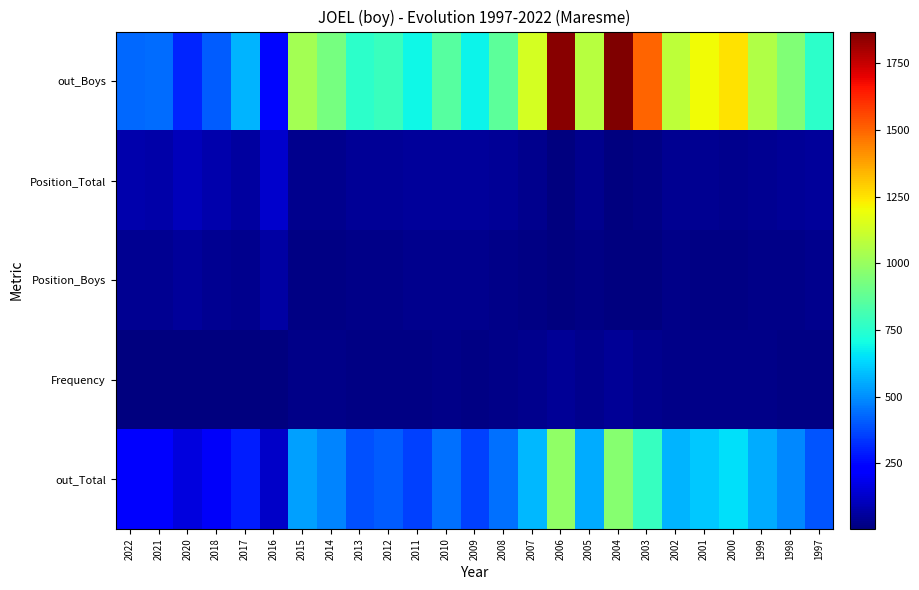

Reading left to right, transcribe all the data shown in this chart.

out_Boys: 2022=431	2021=438	2020=308	2018=406	2017=571	2016=247	2015=1025	2014=925	2013=757	2012=787	2011=690	2010=855	2009=687	2008=866	2007=1134	2006=1852	2005=1069	2004=1869	2003=1498	2002=1085	2001=1203	2000=1255	1999=1054	1998=946	1997=755
Position_Total: 2022=79	2021=75	2020=103	2018=85	2017=60	2016=135	2015=32	2014=34	2013=46	2012=44	2011=55	2010=50	2009=53	2008=45	2007=30	2006=9	2005=33	2004=12	2003=19	2002=37	2001=35	2000=32	1999=36	1998=42	1997=54
Position_Boys: 2022=37	2021=36	2020=54	2018=41	2017=32	2016=70	2015=17	2014=17	2013=24	2012=25	2011=30	2010=28	2009=32	2008=23	2007=14	2006=5	2005=19	2004=6	2003=10	2002=20	2001=18	2000=18	1999=20	1998=23	1997=30
Frequency: 2022=7	2021=7	2020=5	2018=7	2017=11	2016=5	2015=21	2014=20	2013=16	2012=18	2011=17	2010=22	2009=18	2008=23	2007=28	2006=48	2005=27	2004=45	2003=34	2002=23	2001=24	2000=26	1999=20	1998=16	1997=13
out_Total: 2022=221	2021=221	2020=161	2018=202	2017=296	2016=128	2015=534	2014=482	2013=389	2012=412	2011=358	2010=445	2009=357	2008=442	2007=576	2006=985	2005=554	2004=963	2003=780	2002=569	2001=606	2000=651	1999=555	1998=486	1997=394